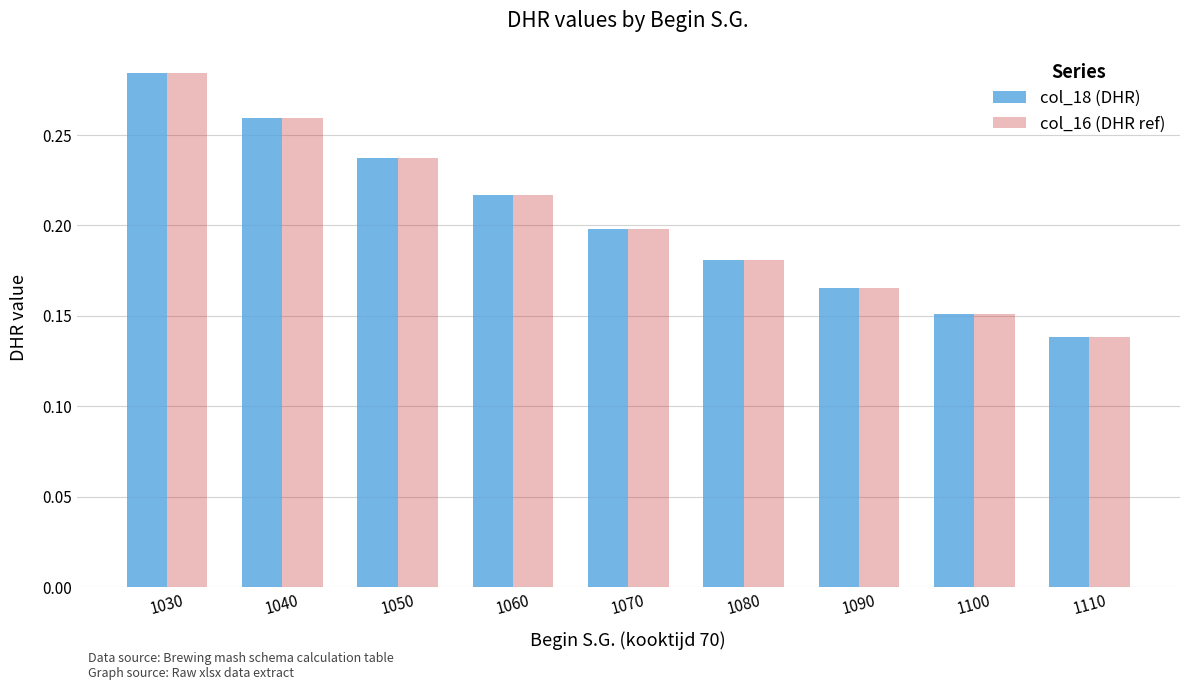

The col_18 (DHR) series shows 0.2 at 1090. True or false?

True